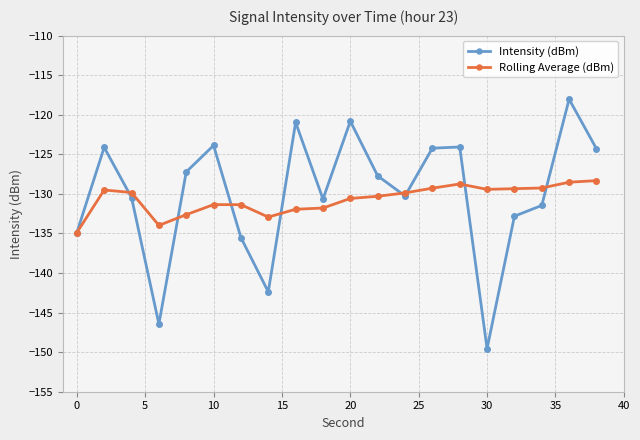

How many data points in Rolling Average (dBm) are above -129?

3